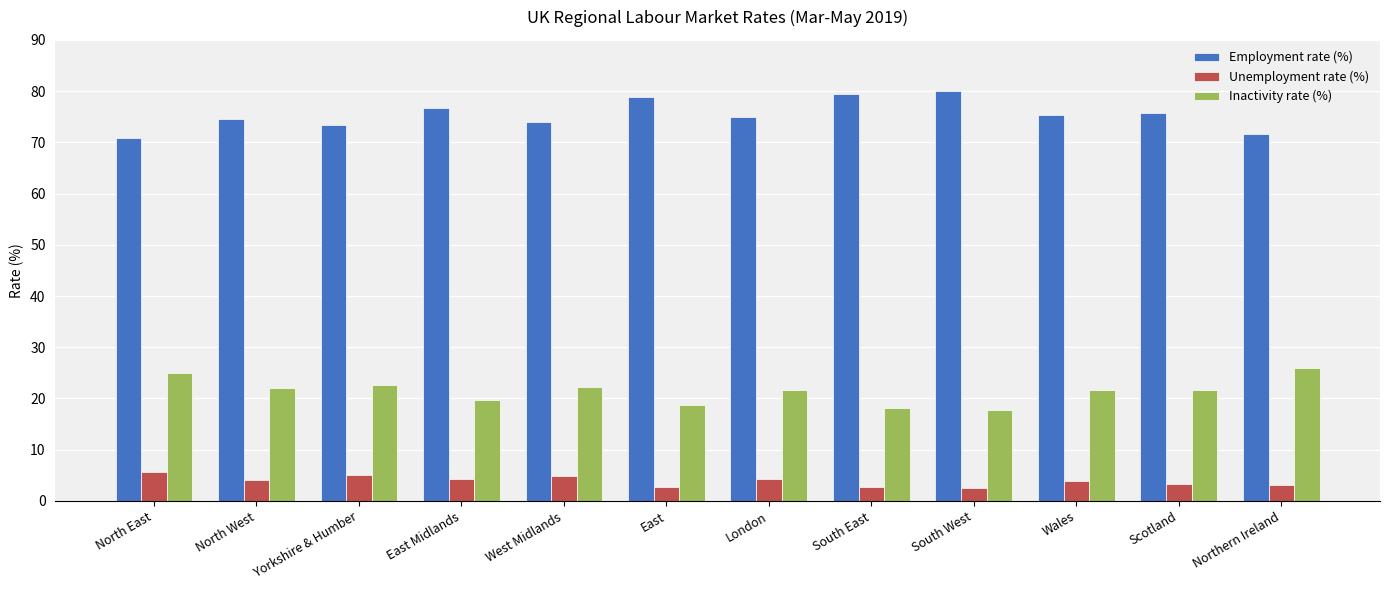

What are all the series names shown in the legend?

Employment rate (%), Unemployment rate (%), Inactivity rate (%)